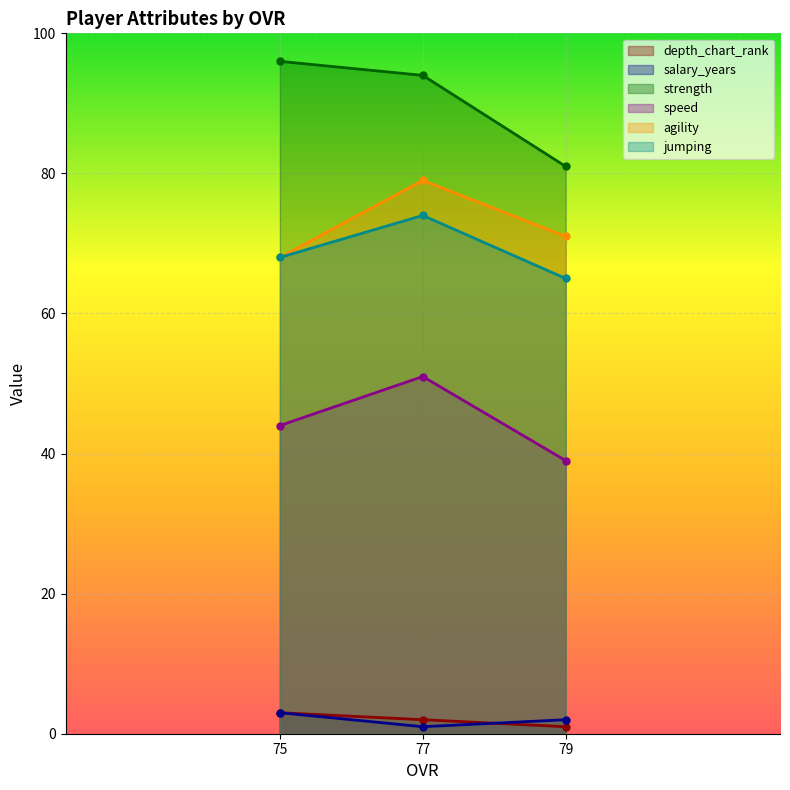

At which label is jumping closest to 69?

75